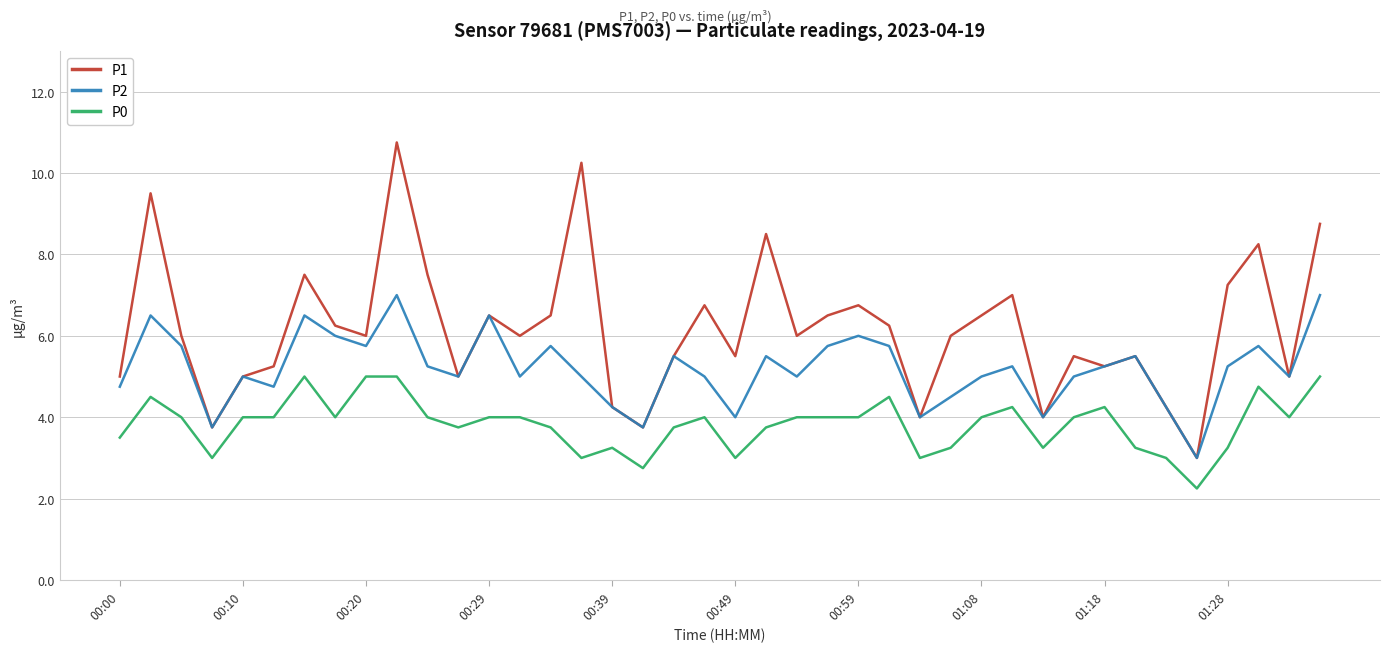

At how many categories does at least one series exceed 2?

40